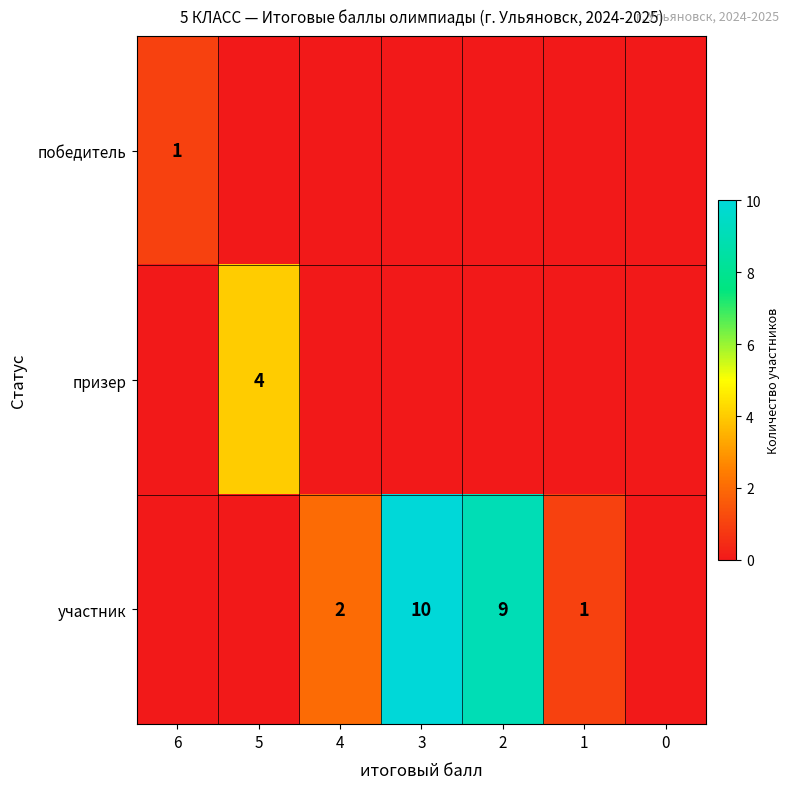

Which category has the lowest value across all series?

5